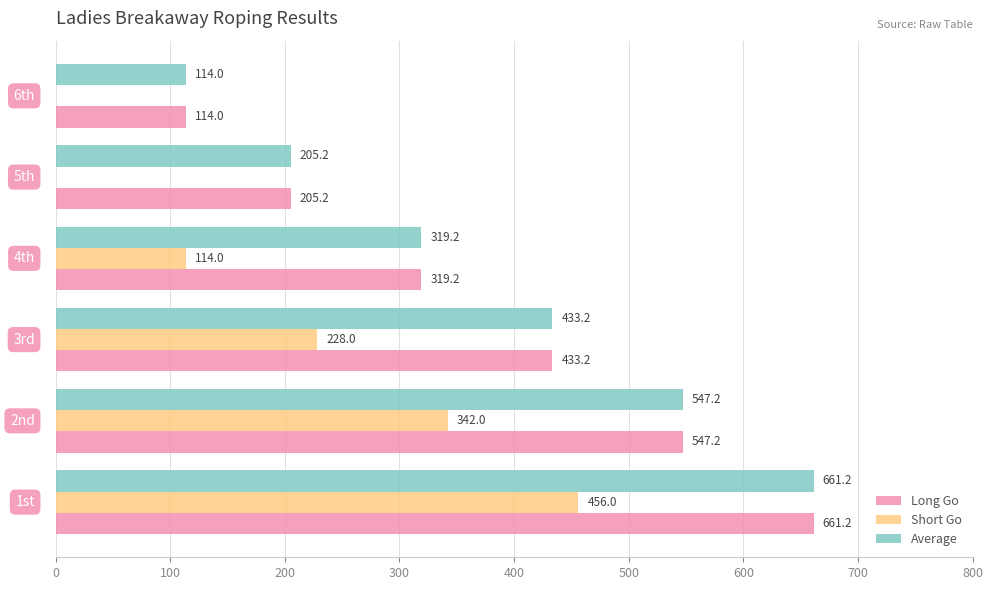

At which category is the sum across all series the highest?

1st